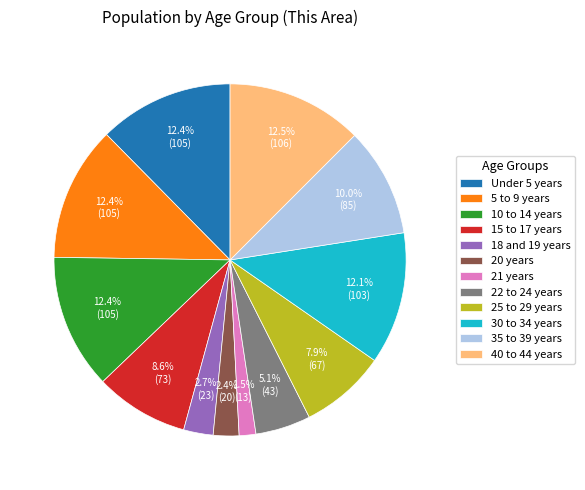

Count the number of slices in the pie.

12